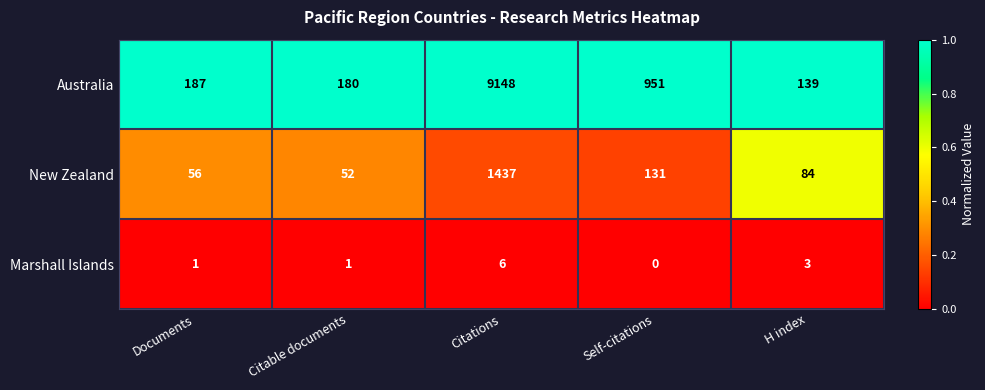

At which label does Marshall Islands reach its minimum?

Self-citations